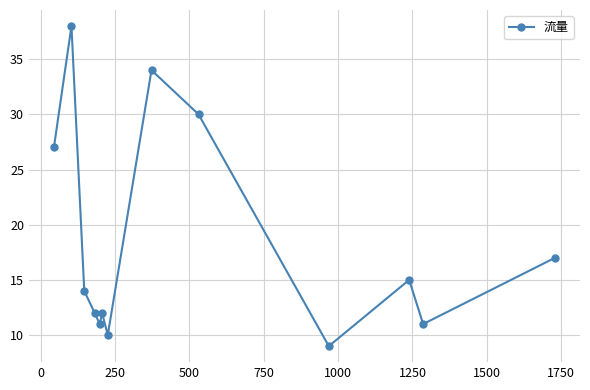

How many points are lower than both their immediate neighbors (excluding endpoints)?

4